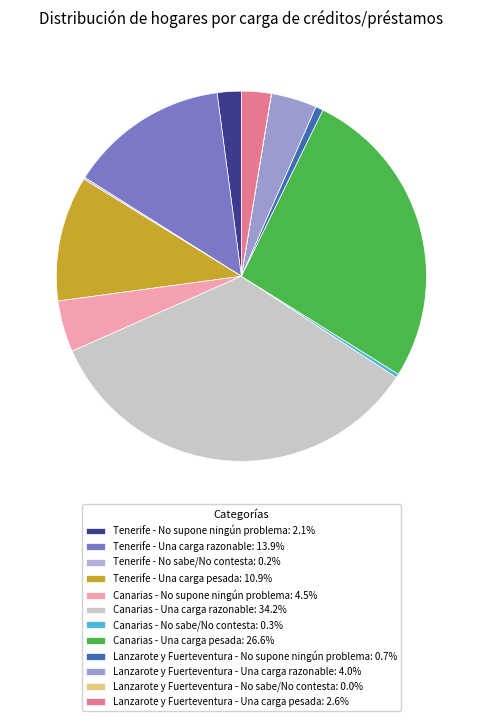

The Lanzarote y Fuerteventura - No supone ningún problema slice represents 1% of the pie. True or false?

True